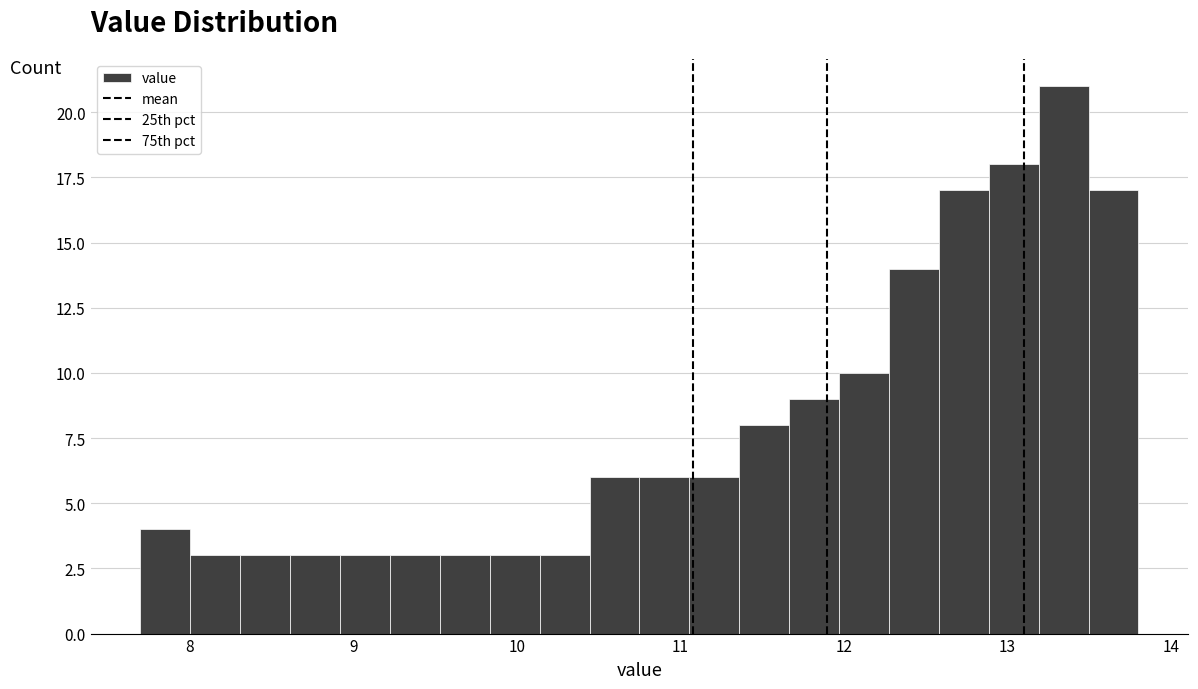

Around what value on the x-axis is the tallest bar? Give the approximate position of its centre, as read against the axis.

13.3